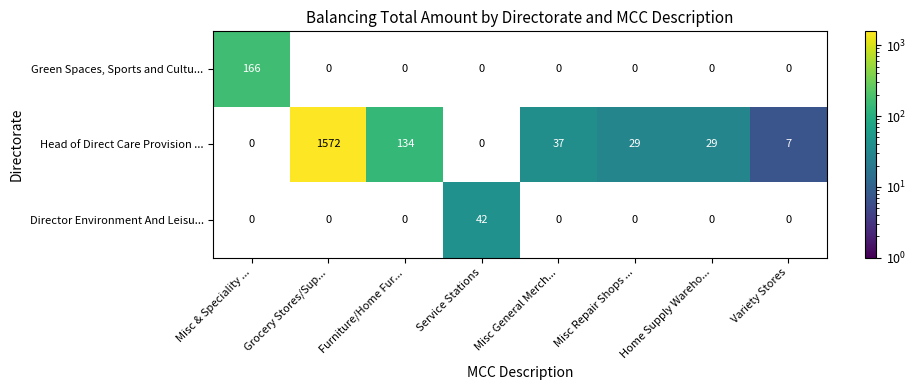

Is it true that Green Spaces, Sports and Cultu... equals 166 at Misc & Speciality ...?

True